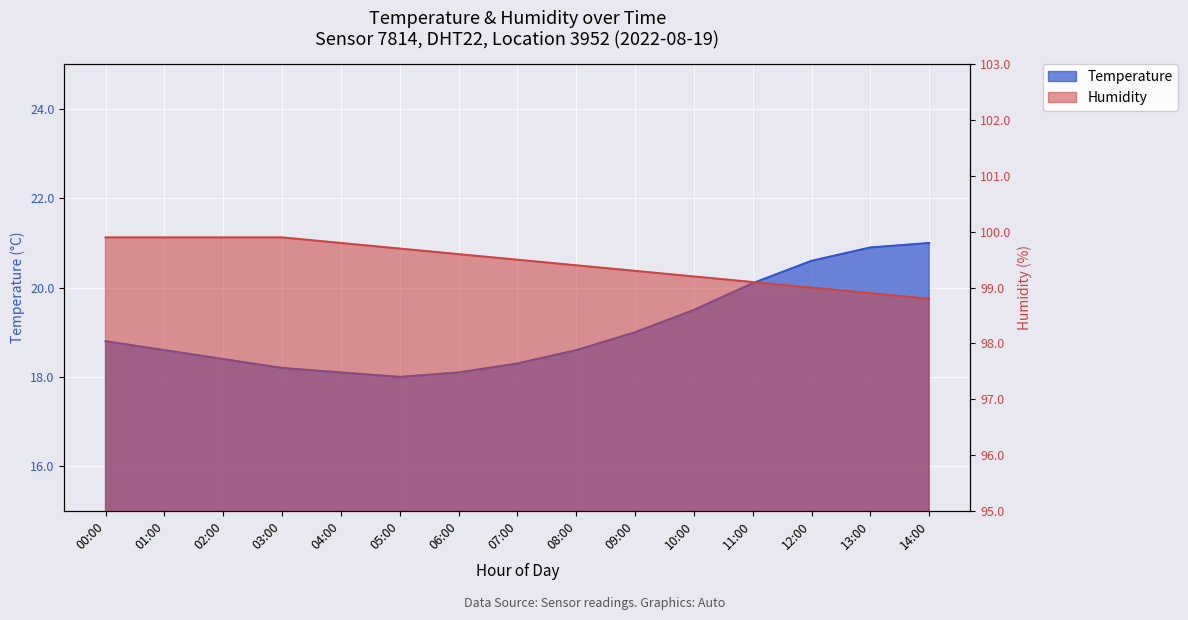

Reading left to right, extract all data points from this chart.

temperature: 00:00=18.8	01:00=18.6	02:00=18.4	03:00=18.2	04:00=18.1	05:00=18.0	06:00=18.1	07:00=18.3	08:00=18.6	09:00=19.0	10:00=19.5	11:00=20.1	12:00=20.6	13:00=20.9	14:00=21.0
humidity: 00:00=99.9	01:00=99.9	02:00=99.9	03:00=99.9	04:00=99.8	05:00=99.7	06:00=99.6	07:00=99.5	08:00=99.4	09:00=99.3	10:00=99.2	11:00=99.1	12:00=99.0	13:00=98.9	14:00=98.8